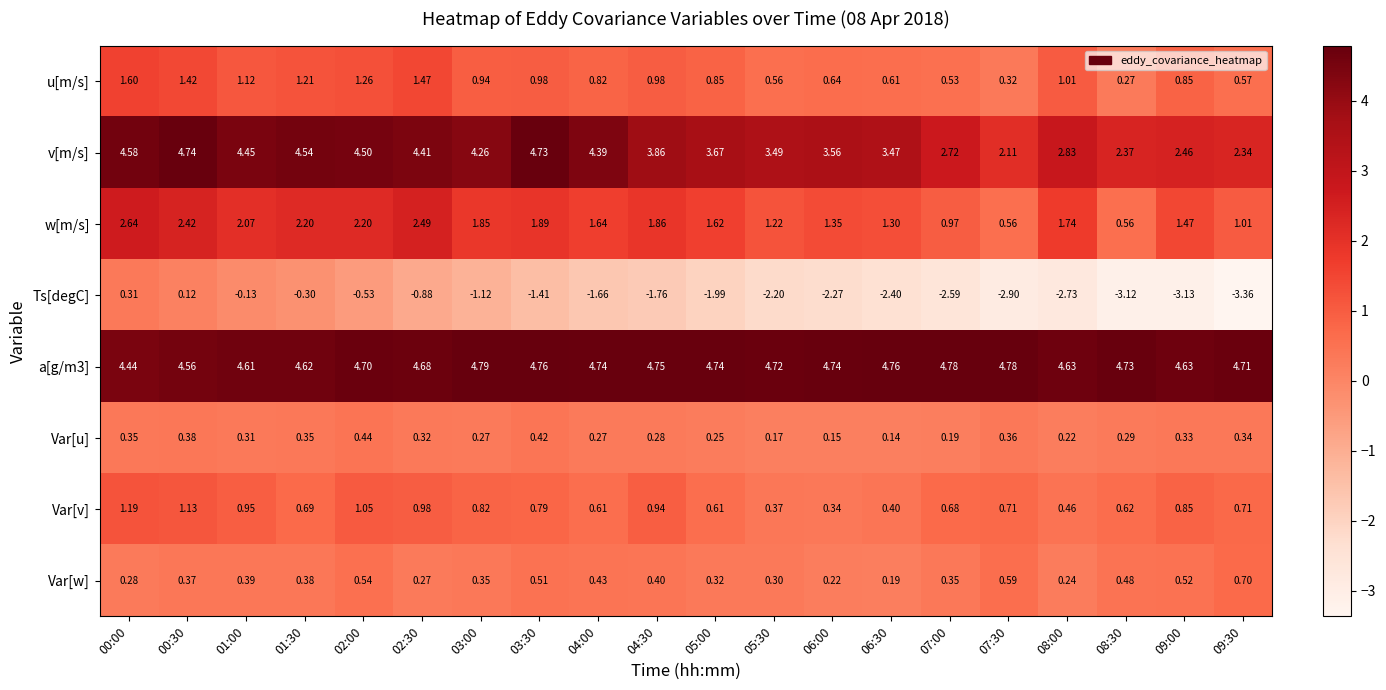

Is the value of Ts[degC] at 04:00 greater than the value of Var[v] at 06:30?

No